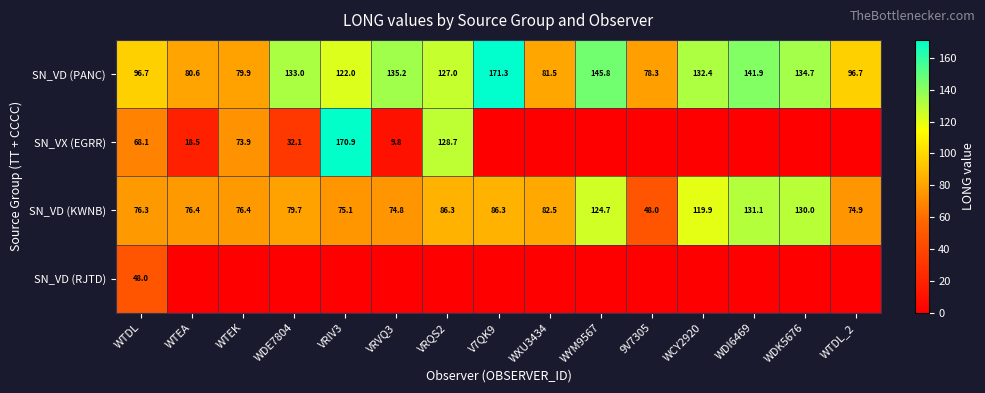

How many data points does each series have?

15